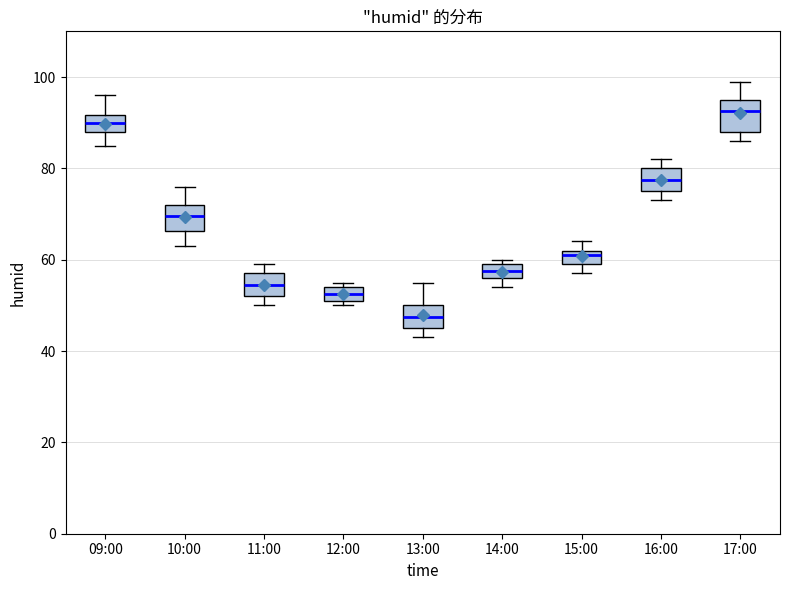

Which box has the lowest median line?

13:00